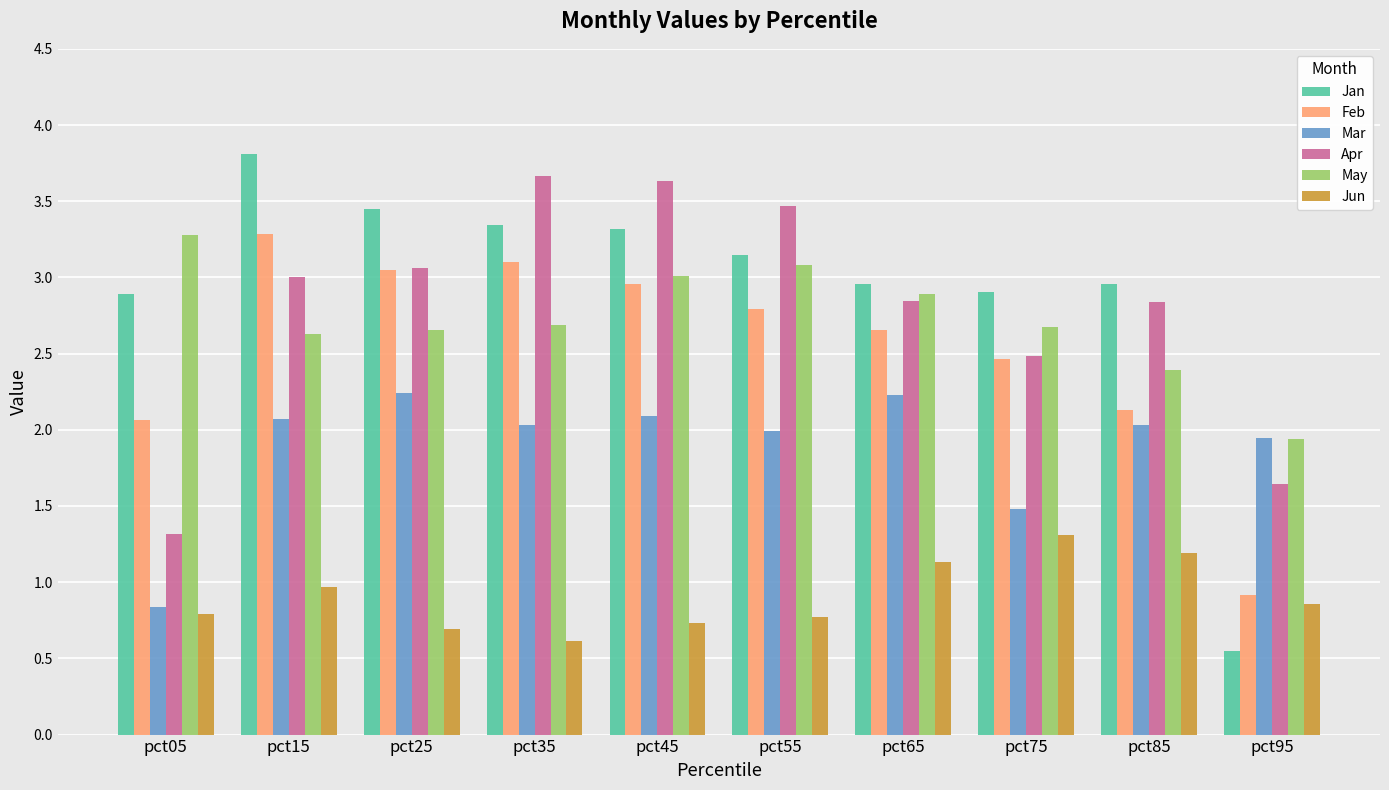

The value of Apr at pct15 is 3.0. True or false?

True